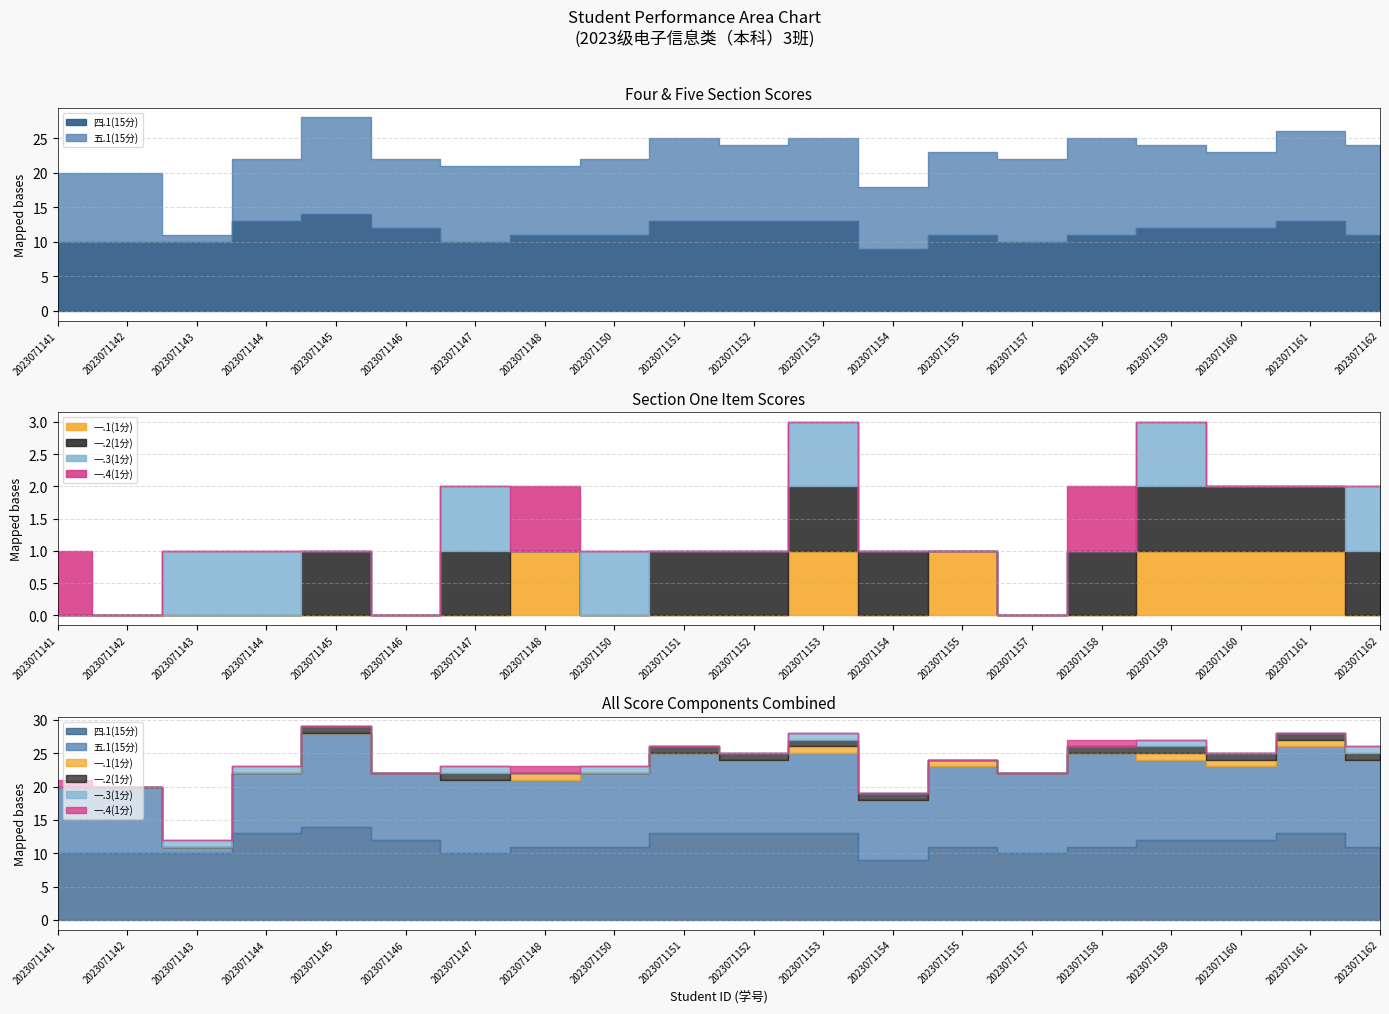

How many times do 一.1(1分) and 一.3(1分) cross each other?

3